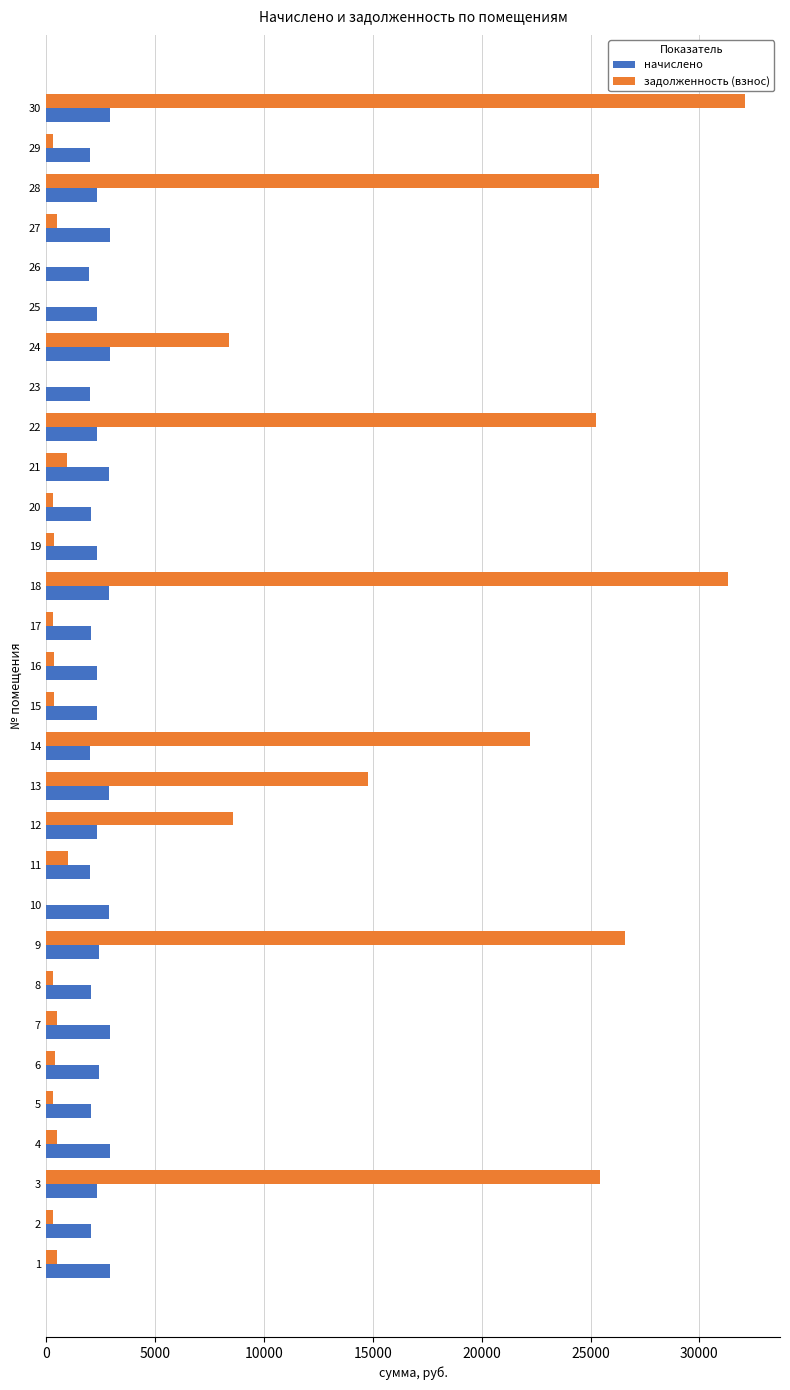

Is the value of начислено at 6 greater than the value of задолженность (взнос) at 7?

Yes